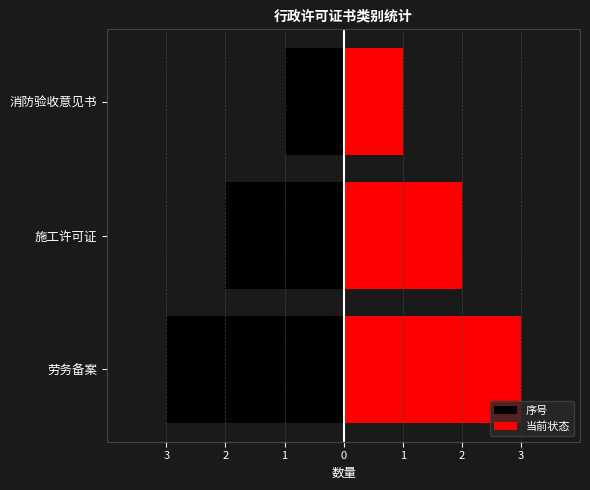

What are all the series names shown in the legend?

序号, 当前状态